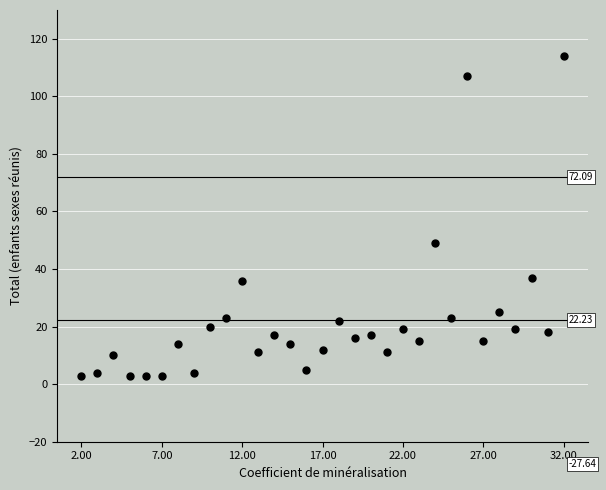

What is the range of X values (max minus min)?

30